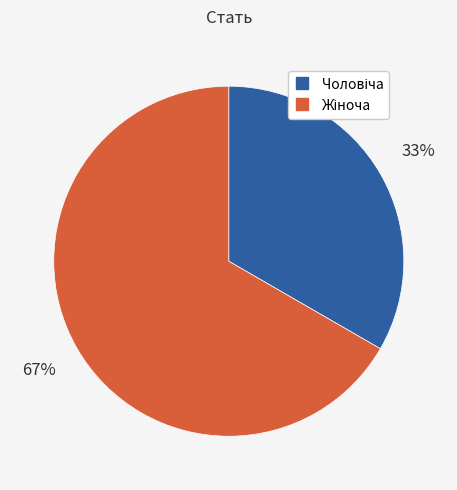

Is there a majority slice in this chart?

Yes